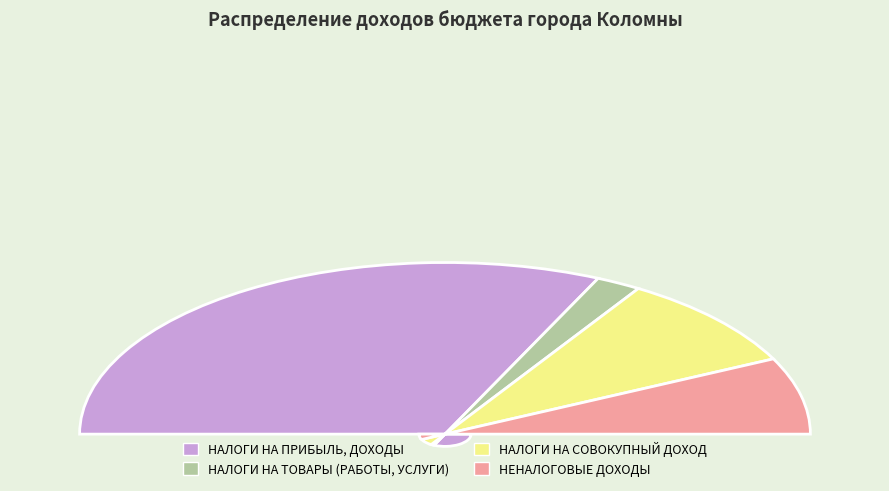

What is the change in value from НАЛОГИ НА ПРИБЫЛЬ, ДОХОДЫ to НАЛОГИ НА СОВОКУПНЫЙ ДОХОД?

-55040000